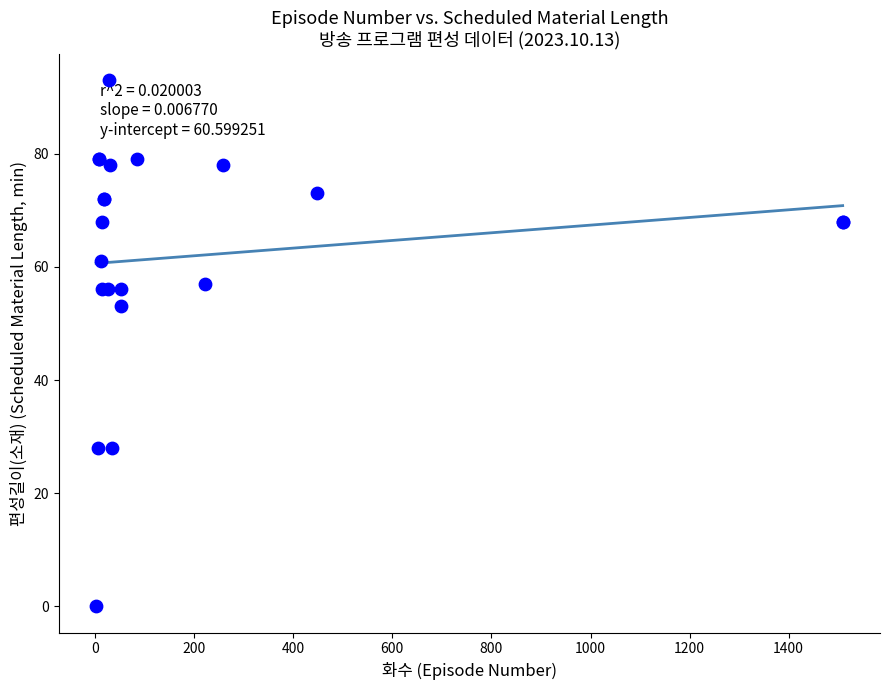

What Y value in the scatter plot is closest to 46?

53